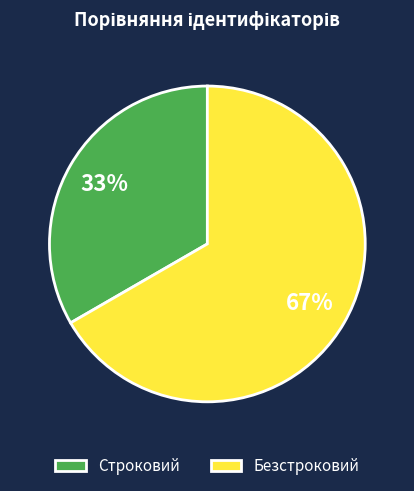

Is there any slice that represents more than half of the pie?

Yes